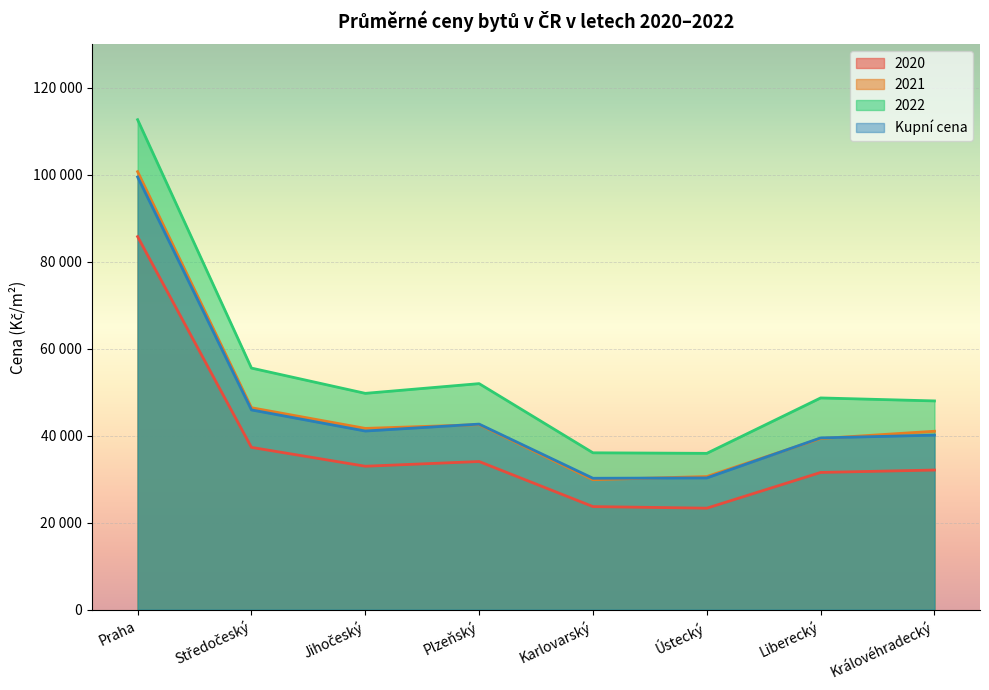

What is the difference between the maximum and second lowest values in the 2022 series?

76600